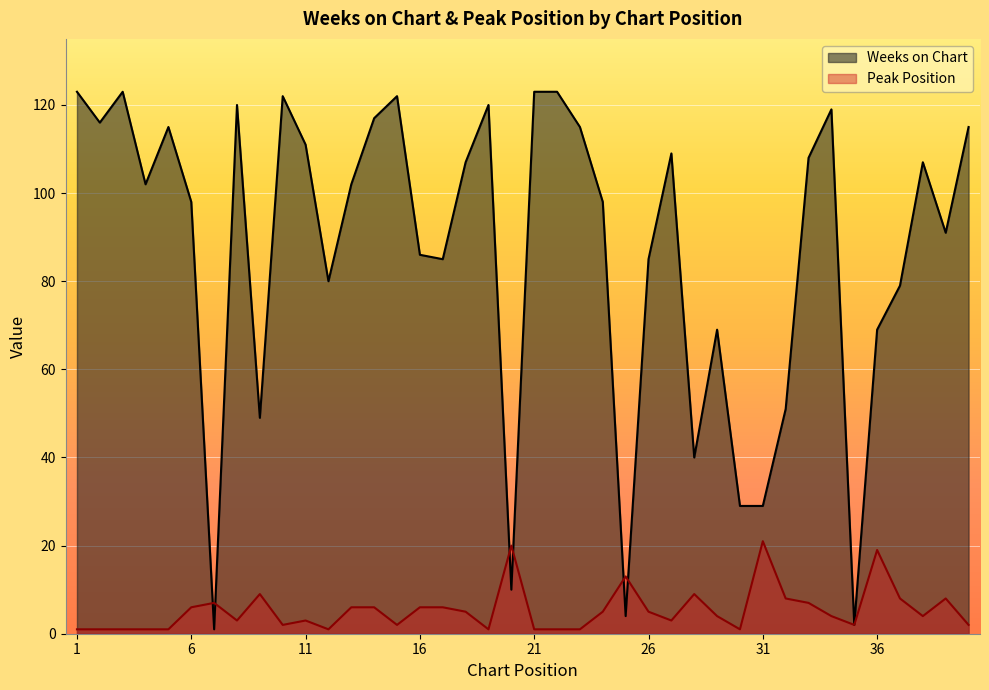

What is the minimum value for Weeks on Chart?

1